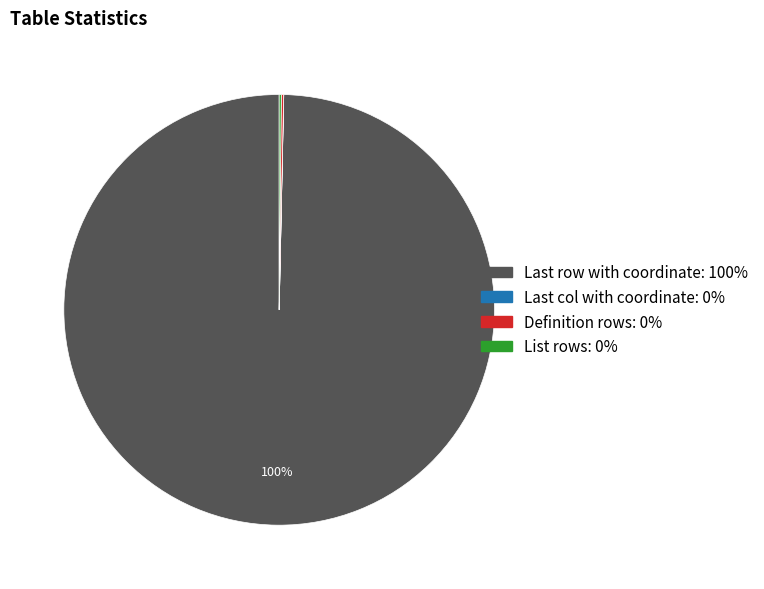

Which category has the biggest portion of the pie?

Last row with coordinate